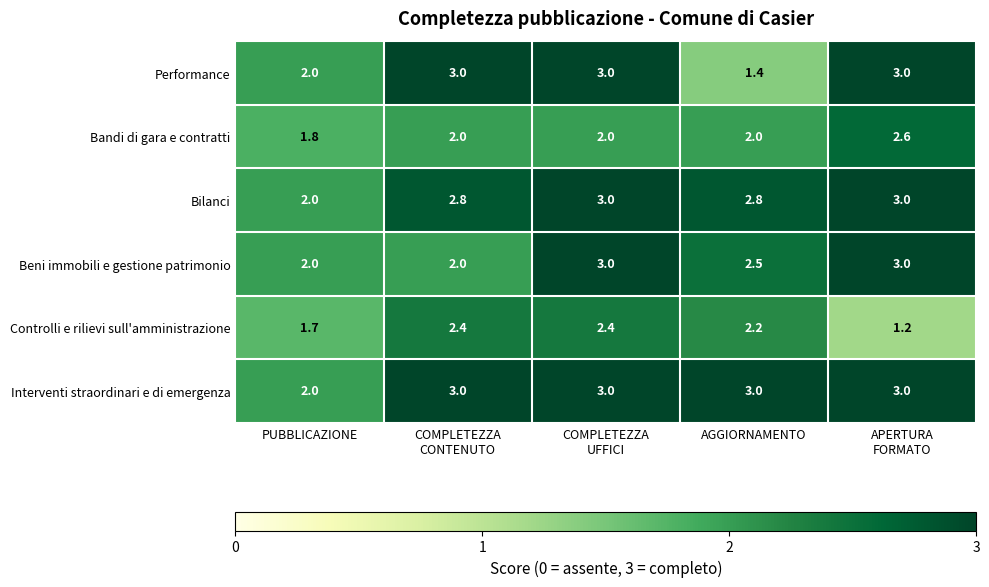

How many series are shown in this chart?

6